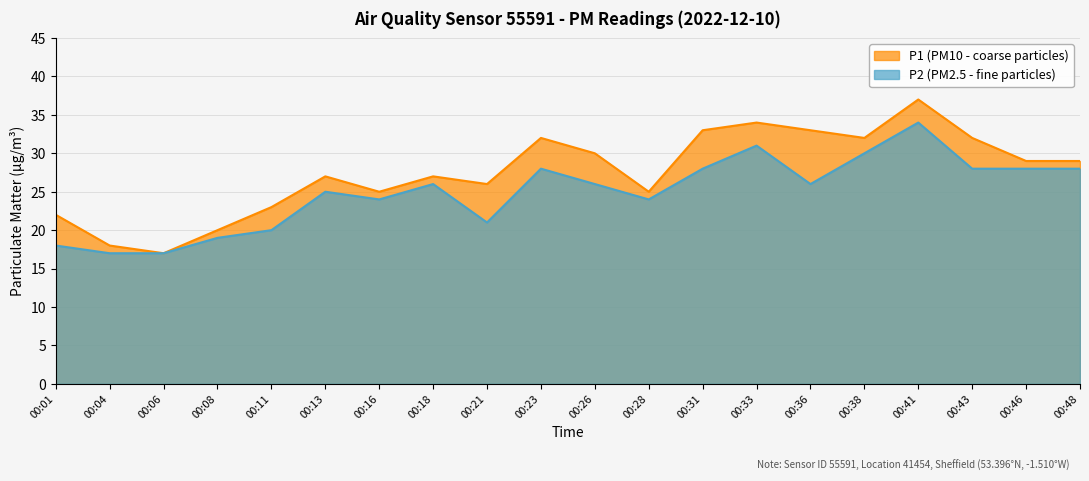

List the series in order of their peak value, lowest first.

P2, P1